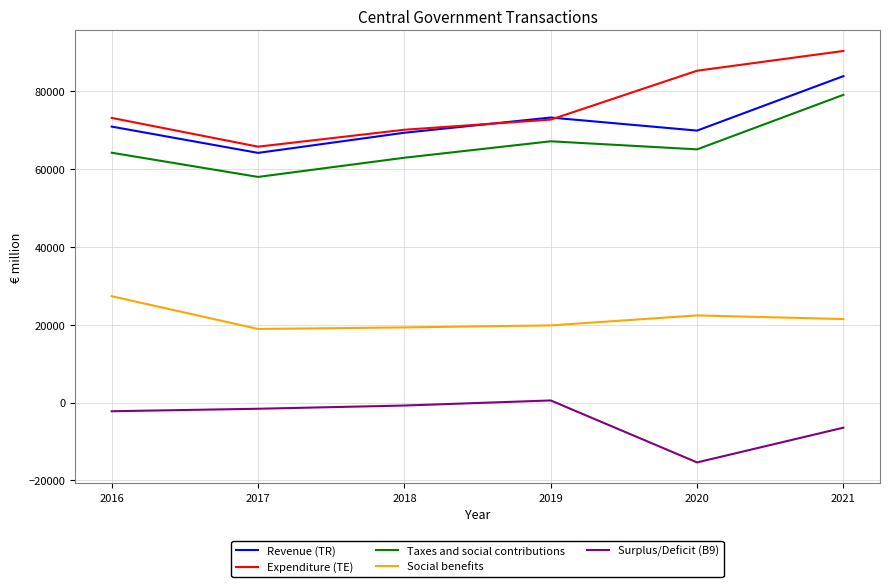

True or false: Social benefits has a value of 5296 at 2017.

False